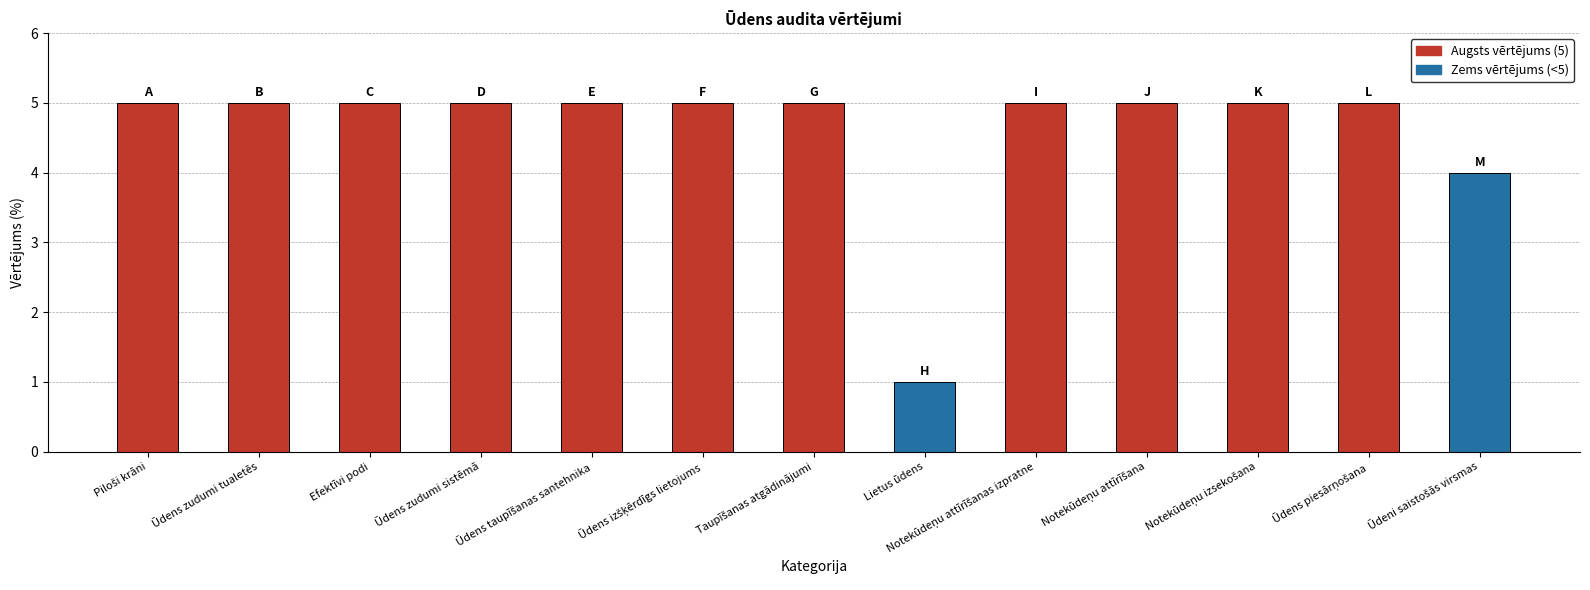

What position from the left is Efektīvi podi?

3